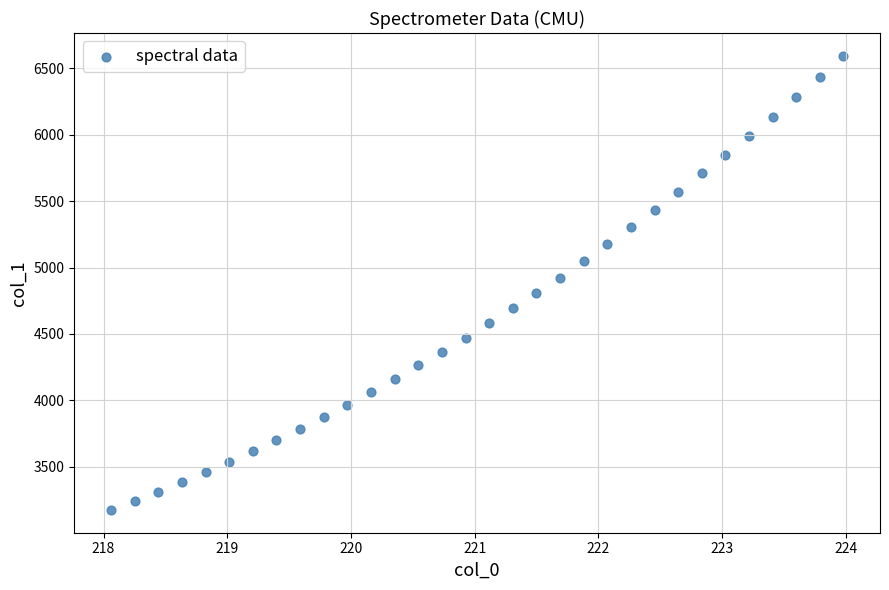

What is the range of Y values (max minus min)?

3419.0